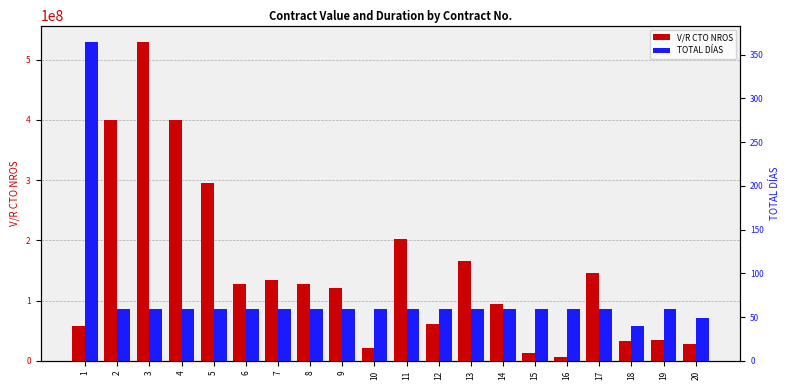

How many values in the V/R CTO NROS series are below 127727500?

10